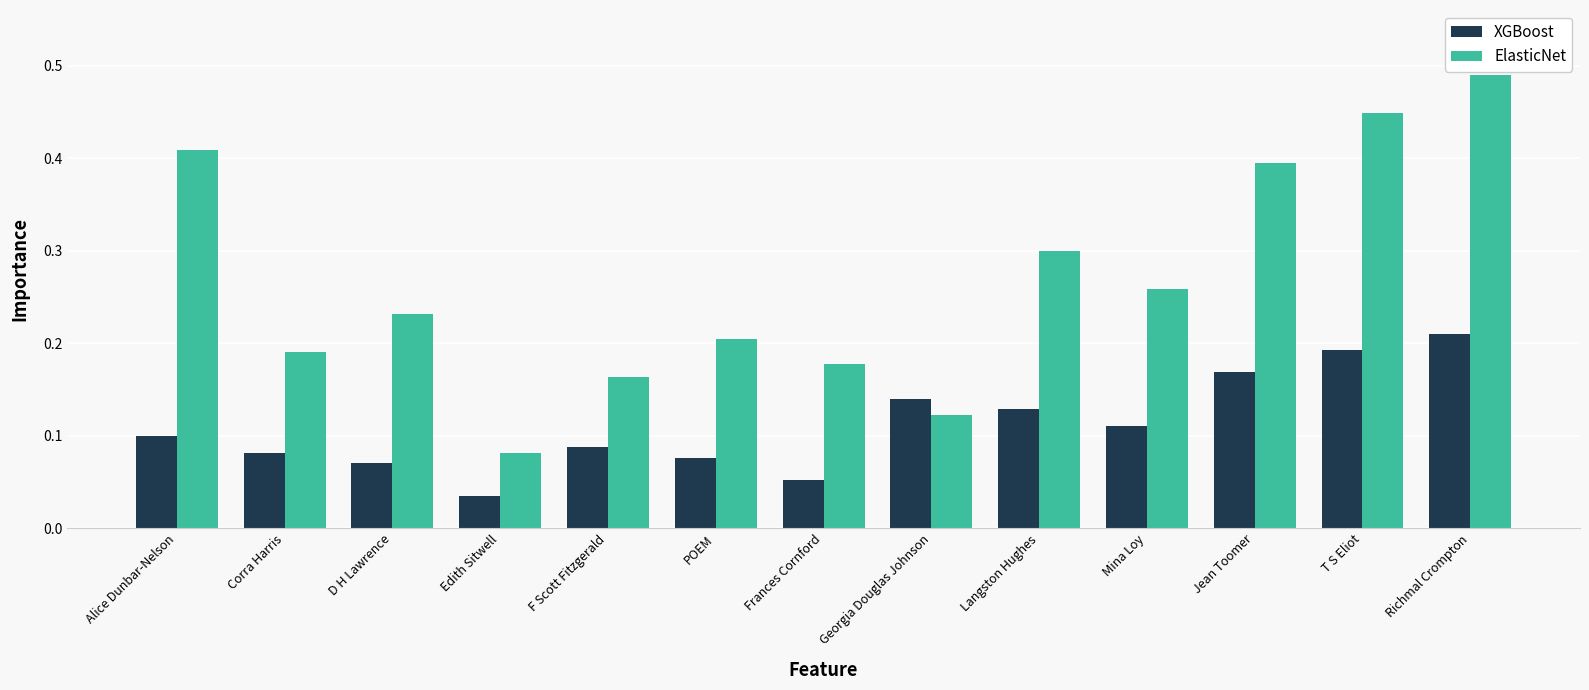

How many distinct data groups are displayed?

2